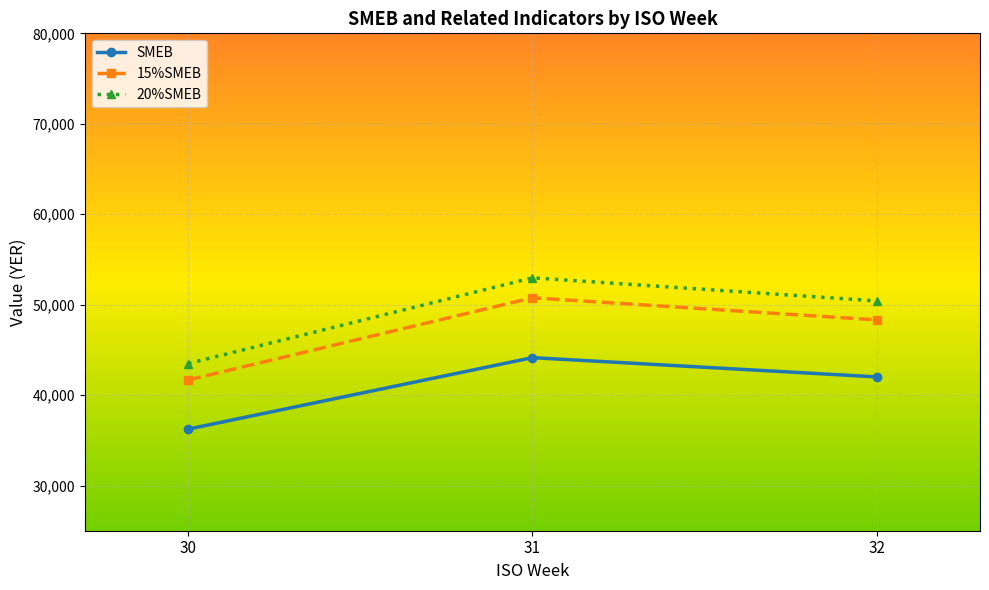

Between 30 and 32, which series saw the biggest shift?

20%SMEB